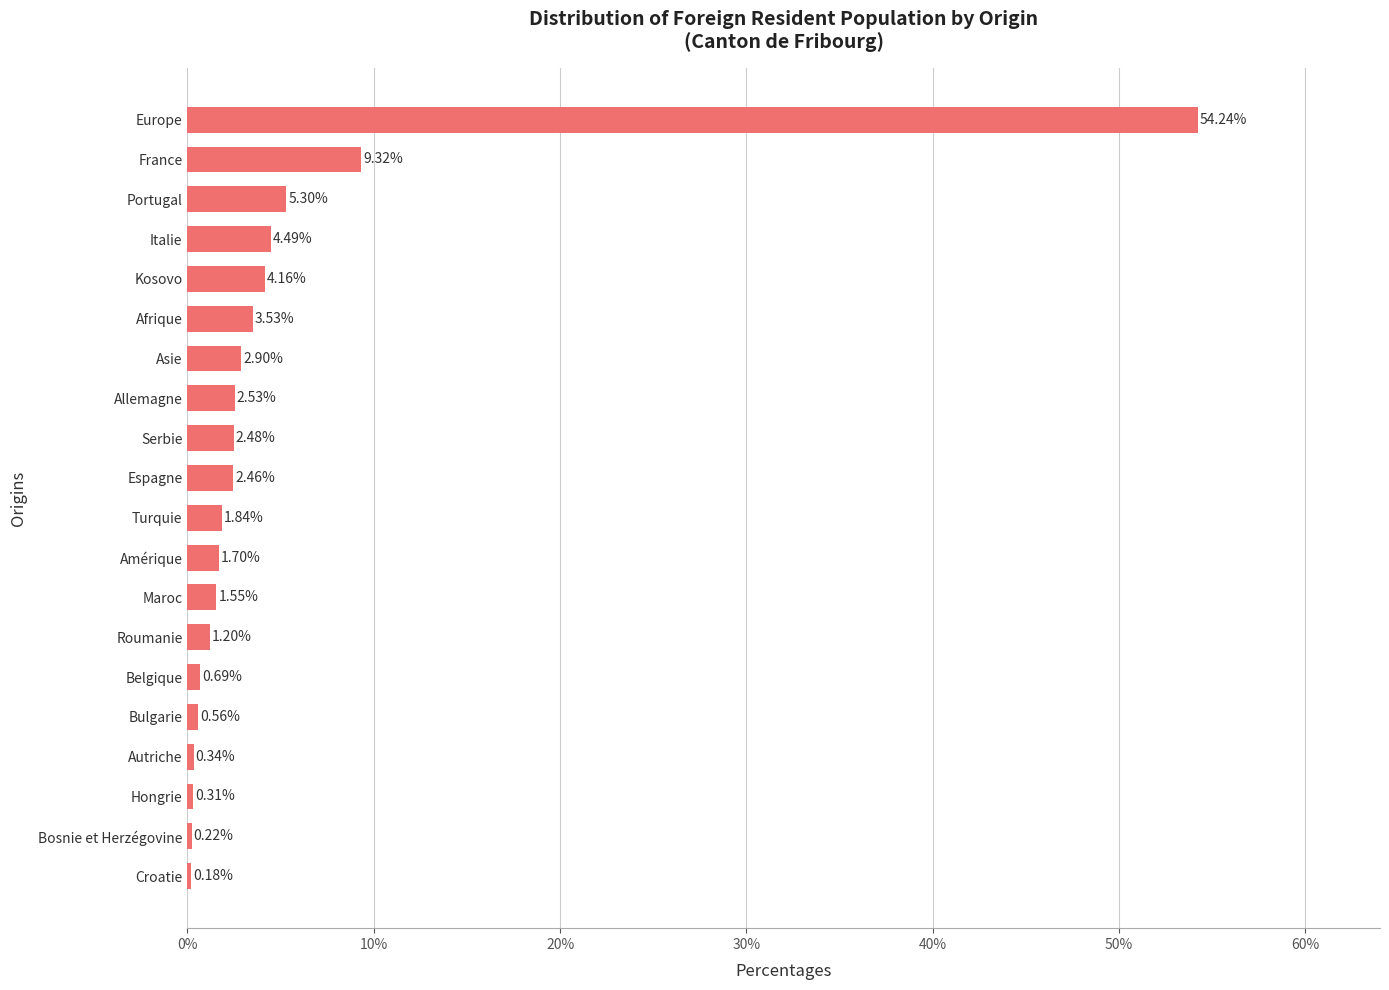

Where is the data nearest to the value 27?

France